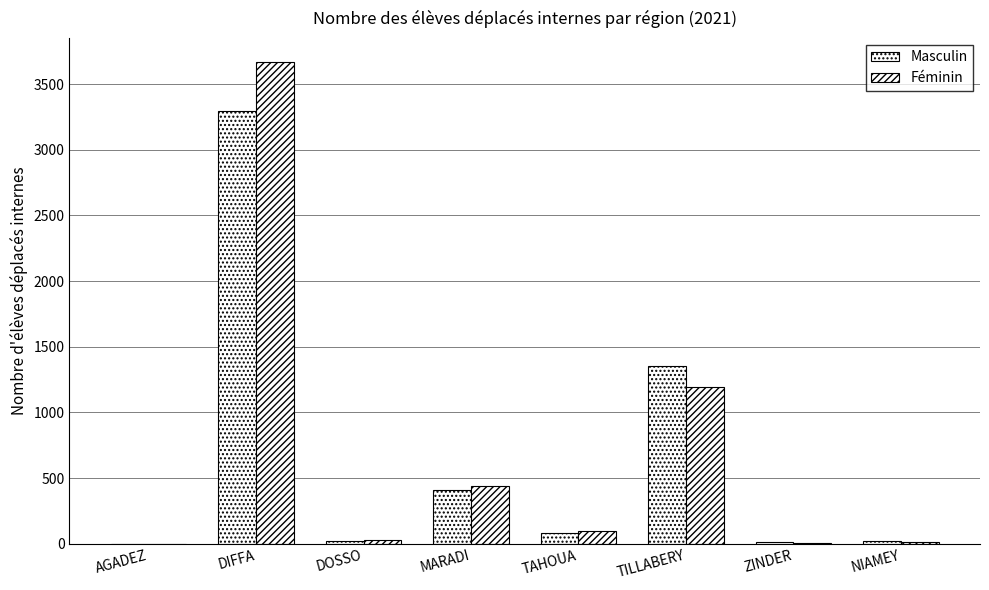

Are the bars grouped side by side (vs. stacked)?

Yes